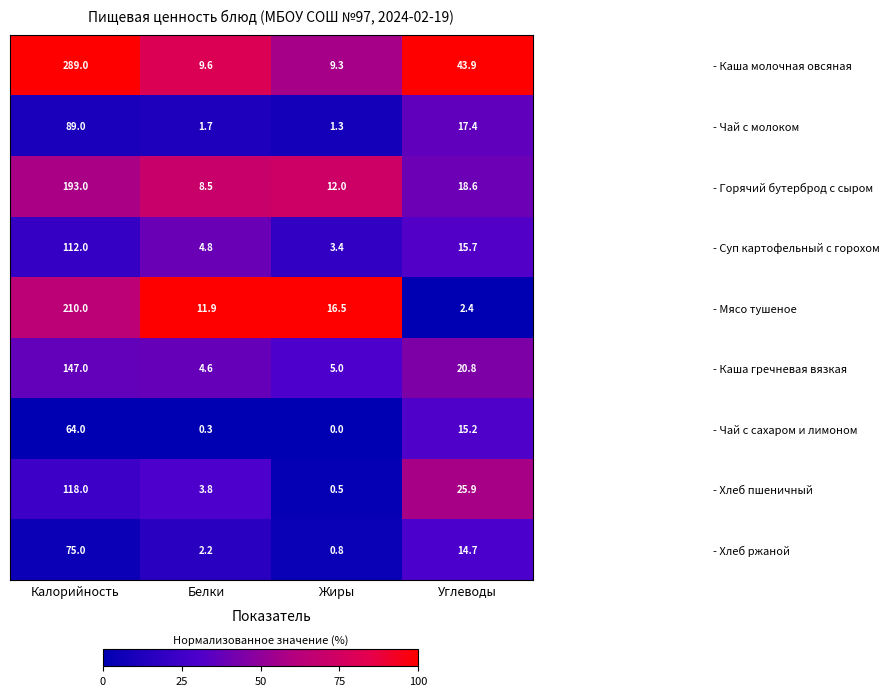

True or false: - Горячий бутерброд с сыром has a value of 12.2 at Углеводы.

False